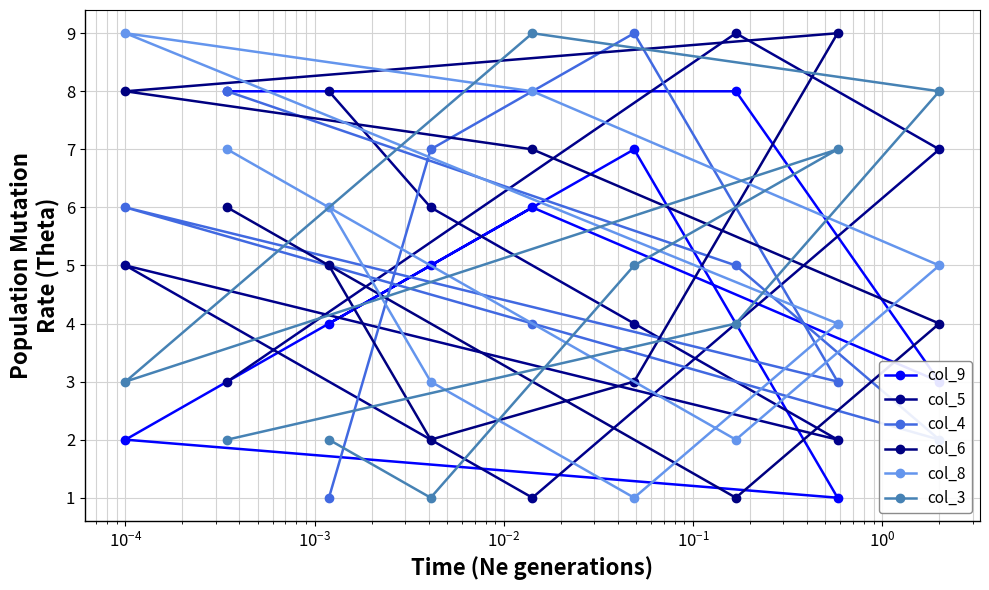

At how many categories does at least one series exceed 7?

8